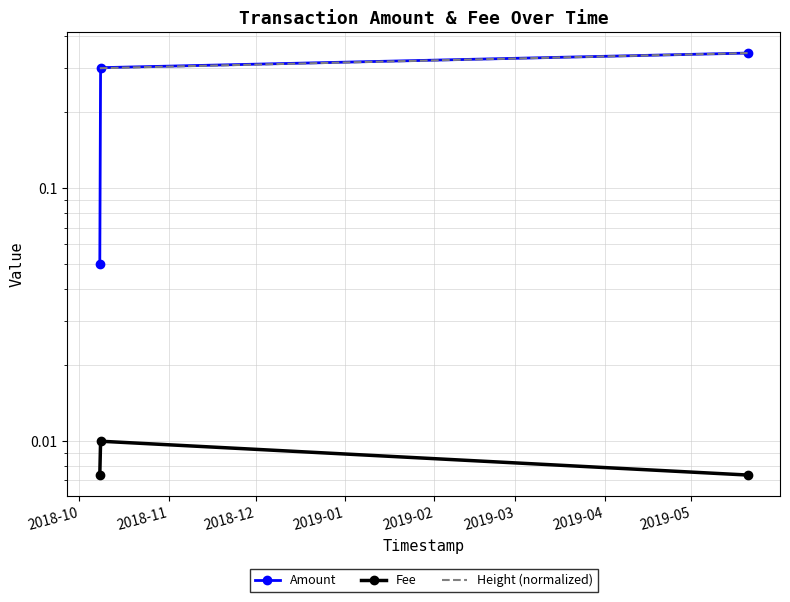

How many categories are shown in the chart?

3